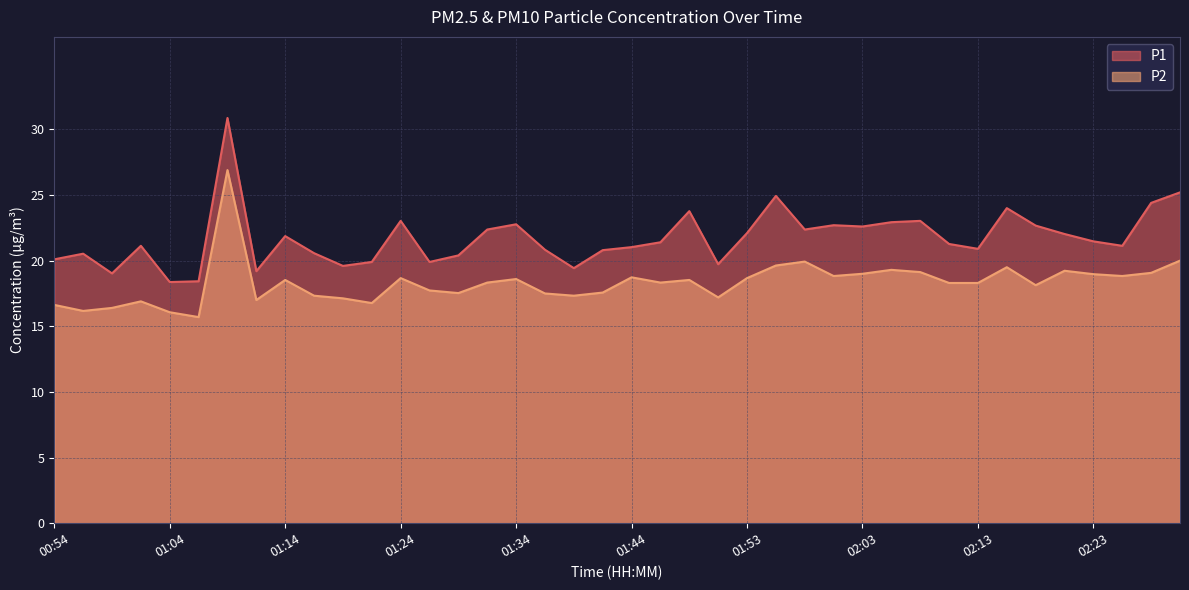

Which series has the widest spread of values?

P1